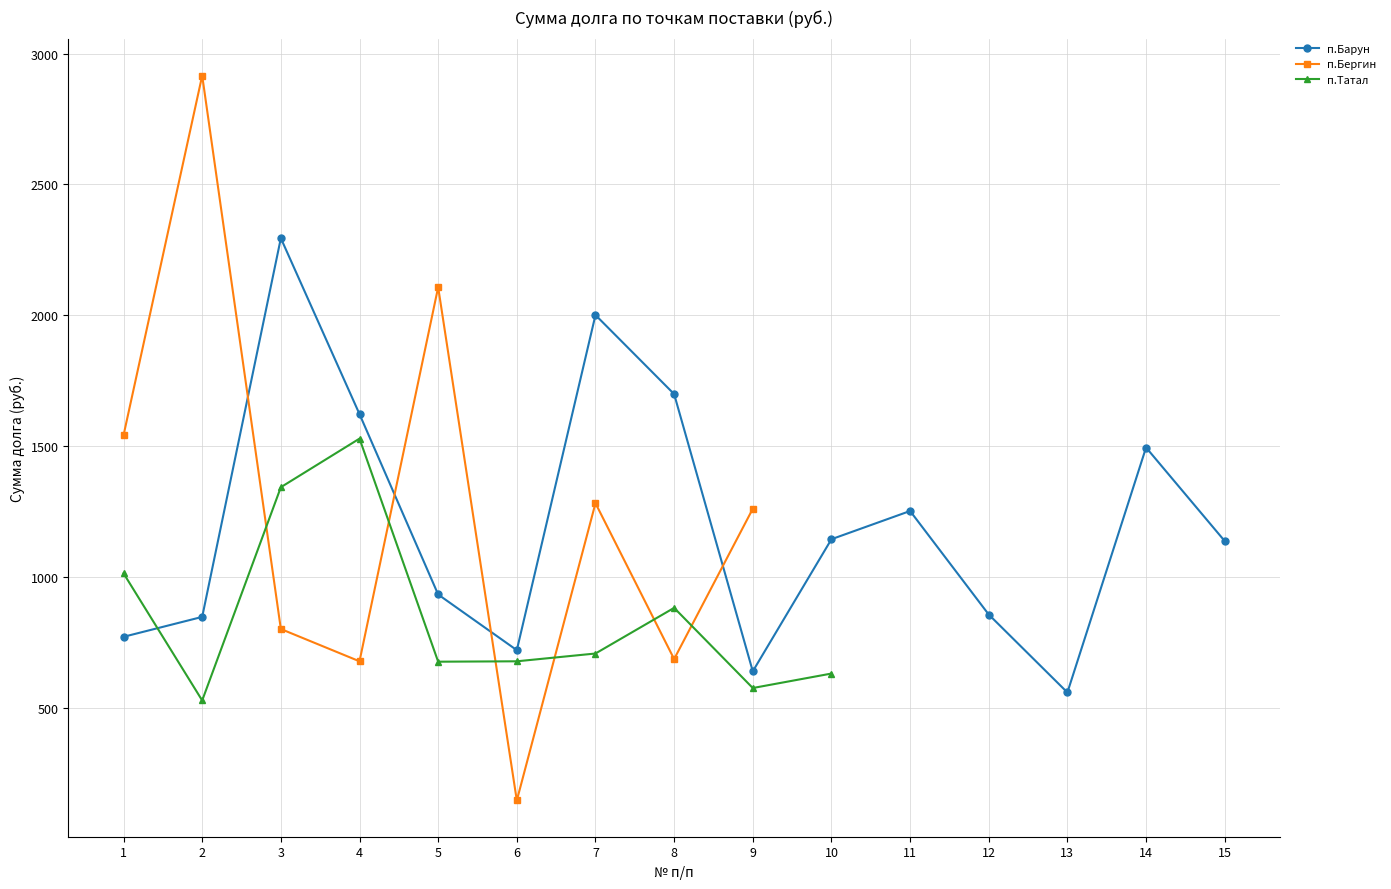

The п.Татал series shows 530.5 at 2. True or false?

True